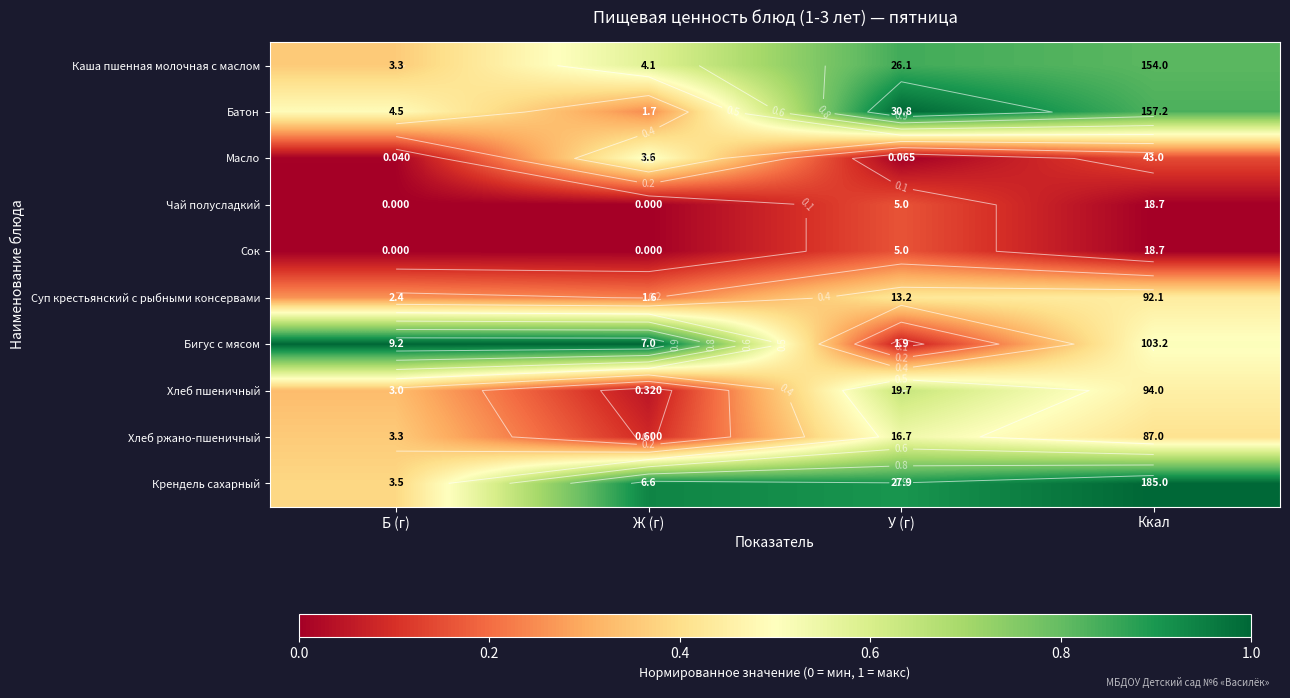

Which has a higher value, Ккал or Б (г)?

Ккал